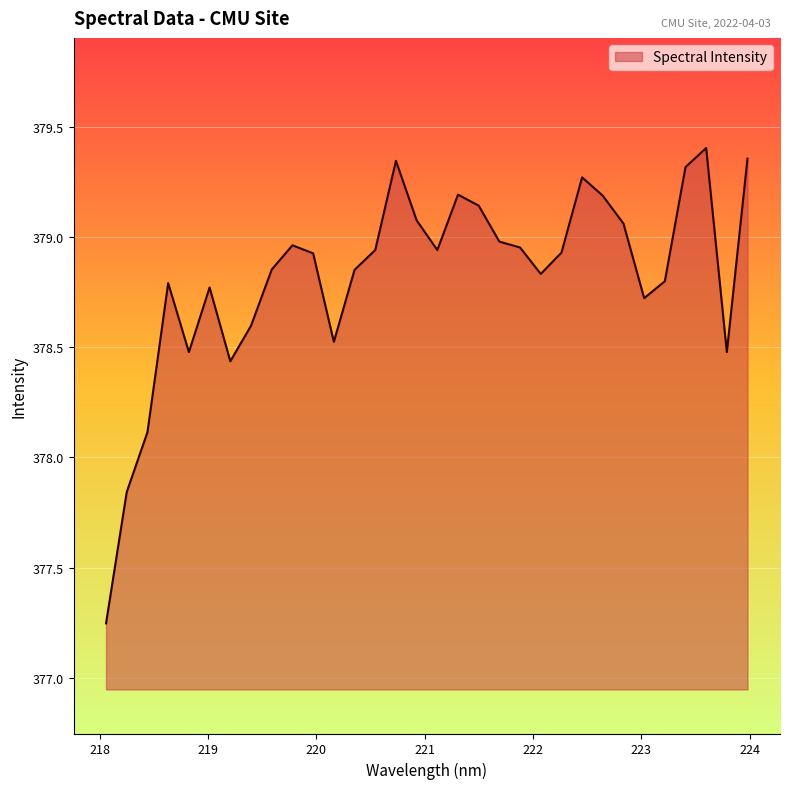

How many lines are shown in the chart?

1